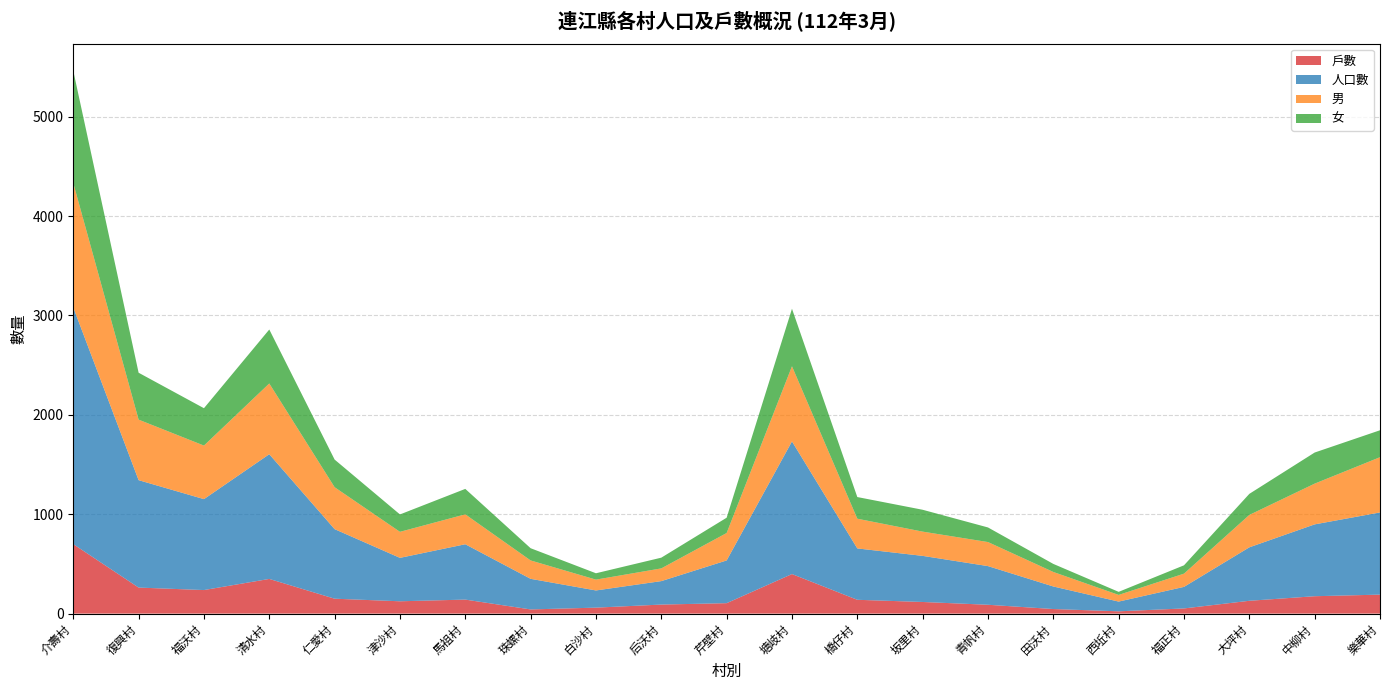

Reading right to left, what are all the values shown in this chart?

戶數: 191	175	129	52	23	46	89	117	139	398	105	91	60	42	141	124	150	349	237	262	699
人口數: 827	723	538	217	98	227	389	464	517	1335	430	236	173	308	557	437	700	1255	915	1081	2382
男: 556	410	326	133	67	146	242	244	299	756	276	128	109	185	301	262	422	712	539	609	1252
女: 271	313	212	84	31	81	147	220	218	579	154	108	64	123	256	175	278	543	376	472	1130